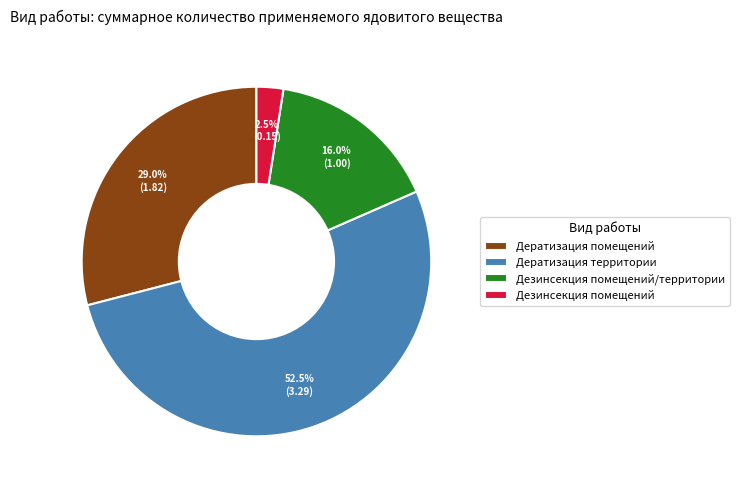

Rank the categories by value from highest to lowest.

Дератизация территории, Дератизация помещений, Дезинсекция помещений/территории, Дезинсекция помещений